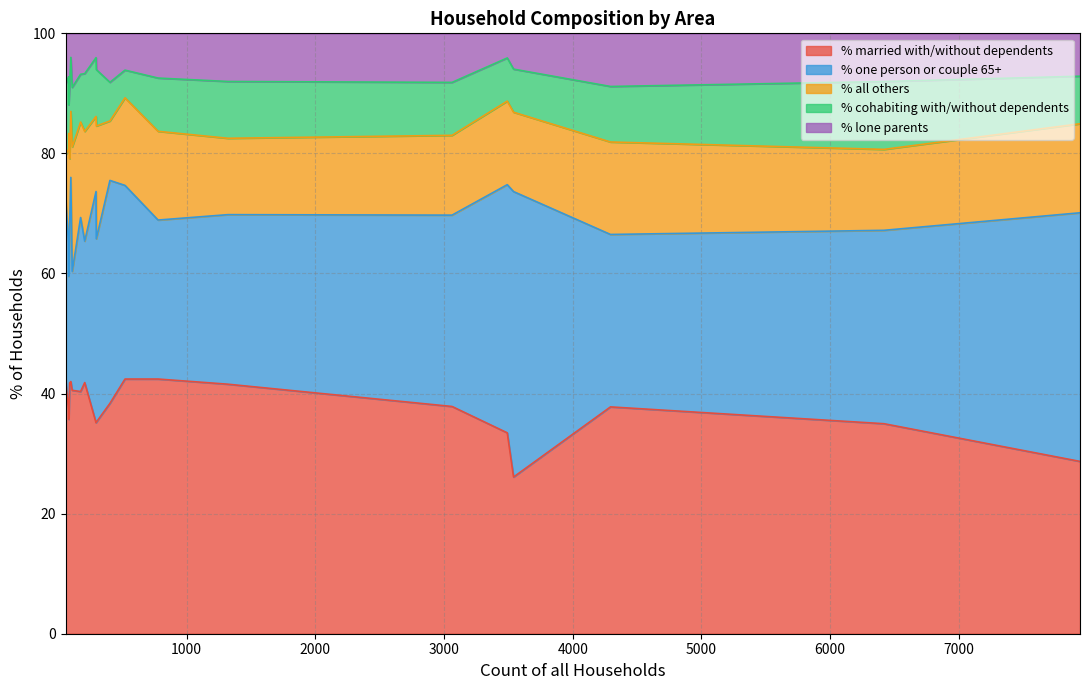

Which series has the largest range (max minus min)?

% one person or couple 65+